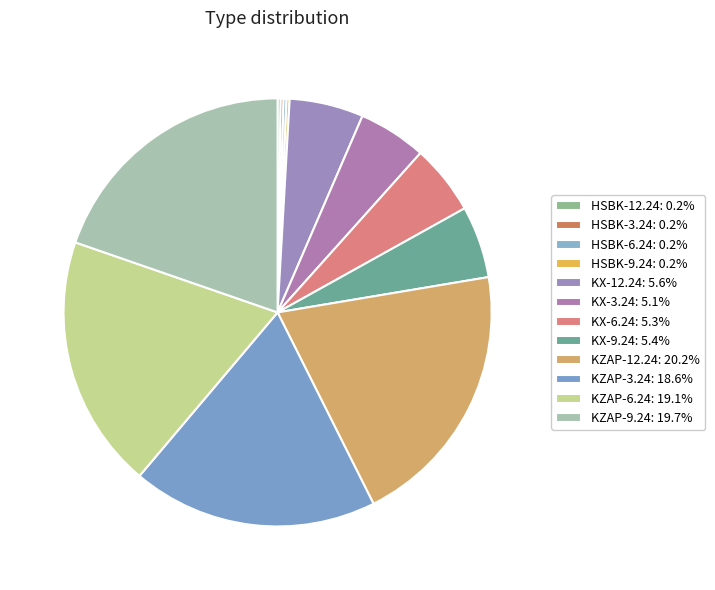

How many segments does this pie chart have?

12